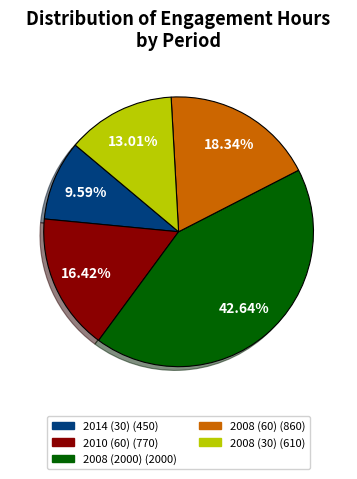

Combined, what portion of the pie is 2014 (30) and 2010 (60)?

26.0%